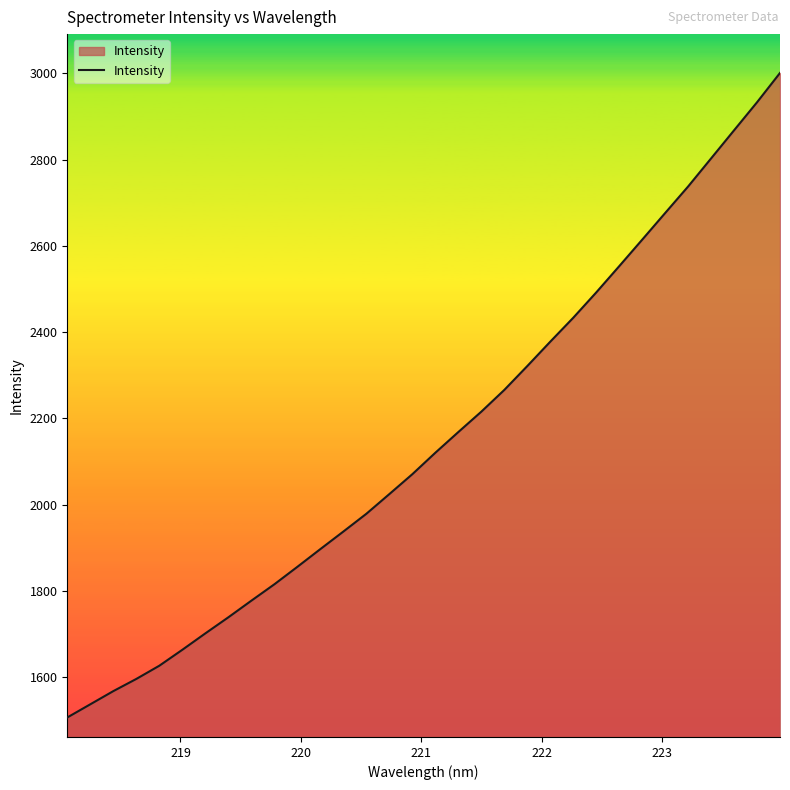

What is the difference between the maximum and minimum values?

1494.3